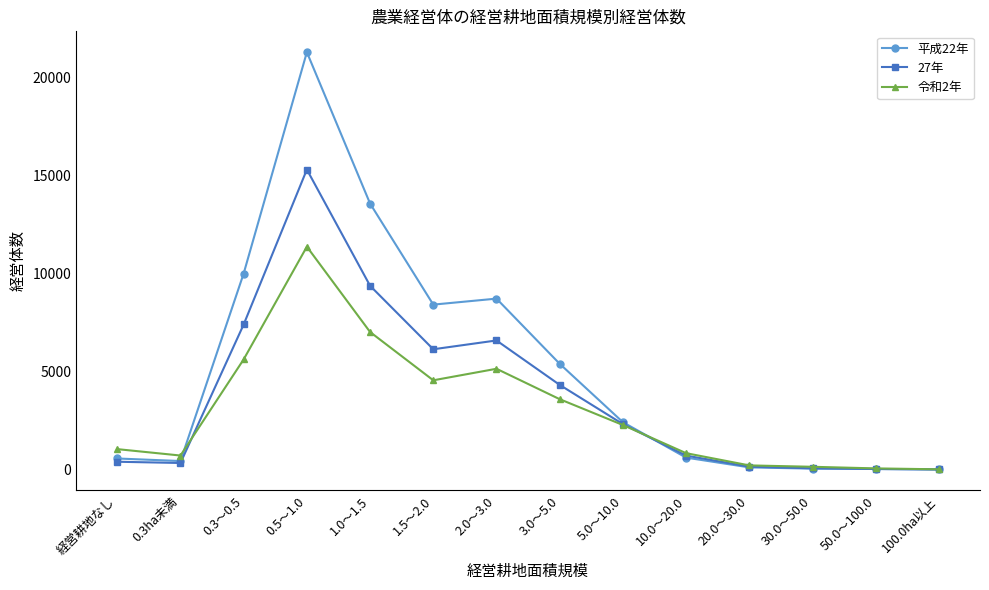

How many lines are shown in the chart?

3